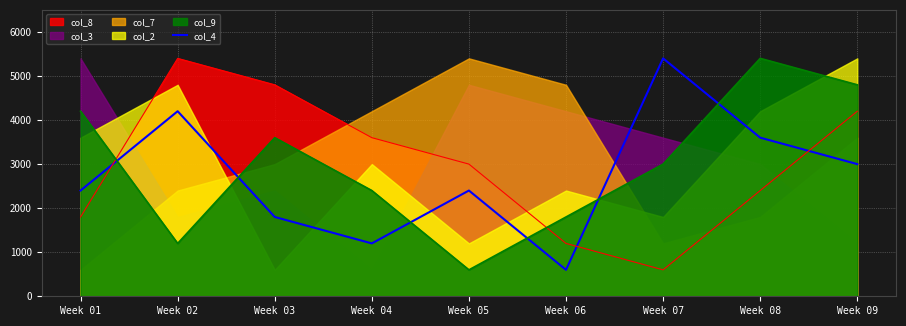

What is the change in value from Week 02 to Week 09?

-1200